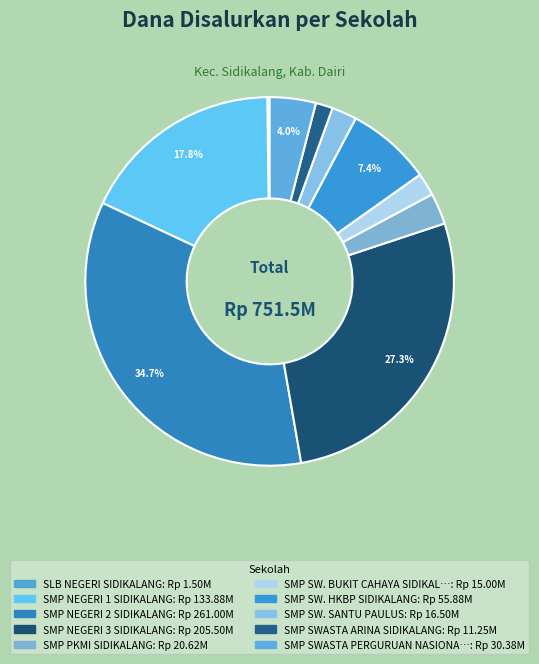

Count the number of slices in the pie.

10